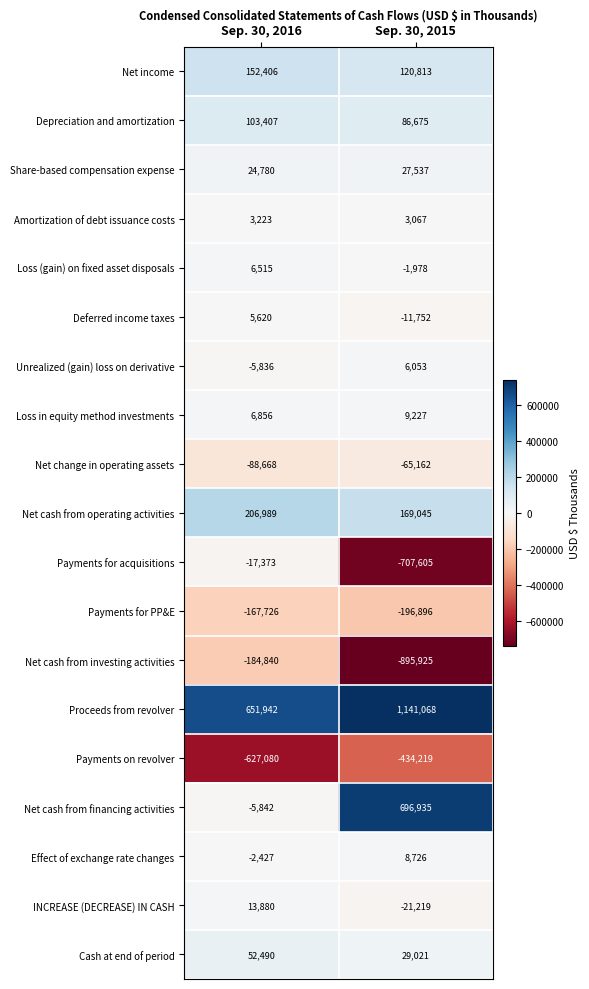

Which category has the highest value across all series?

Sep. 30, 2015